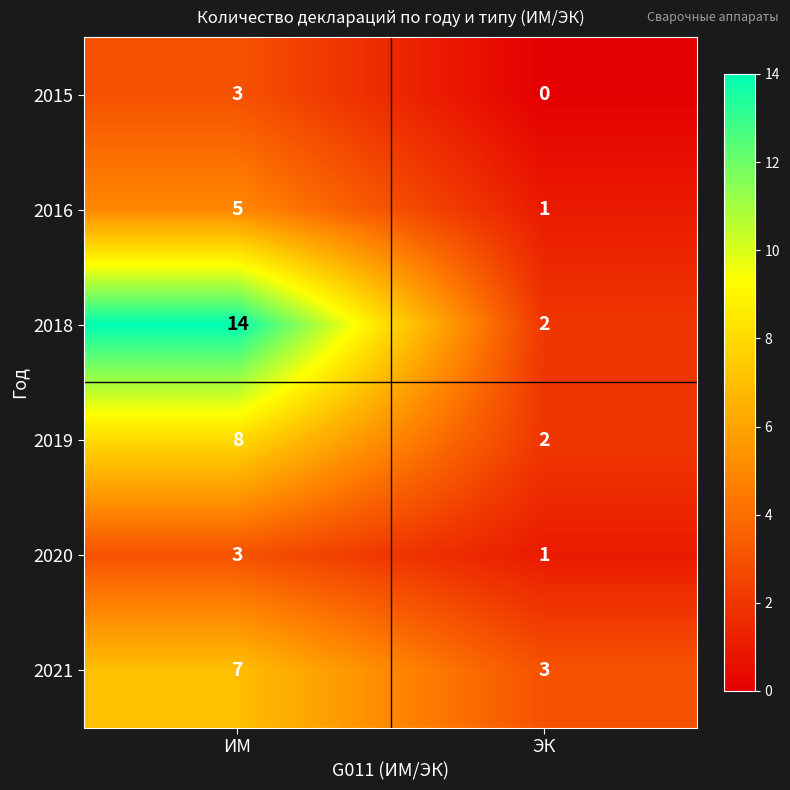

True or false: 2015 has a value of 0 at ЭК.

True